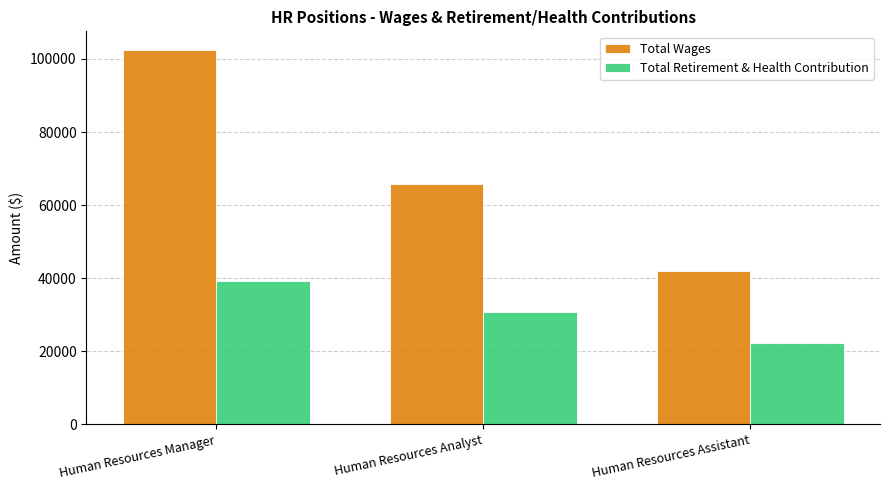

At which label does Total Retirement & Health Contribution reach its peak?

Human Resources Manager